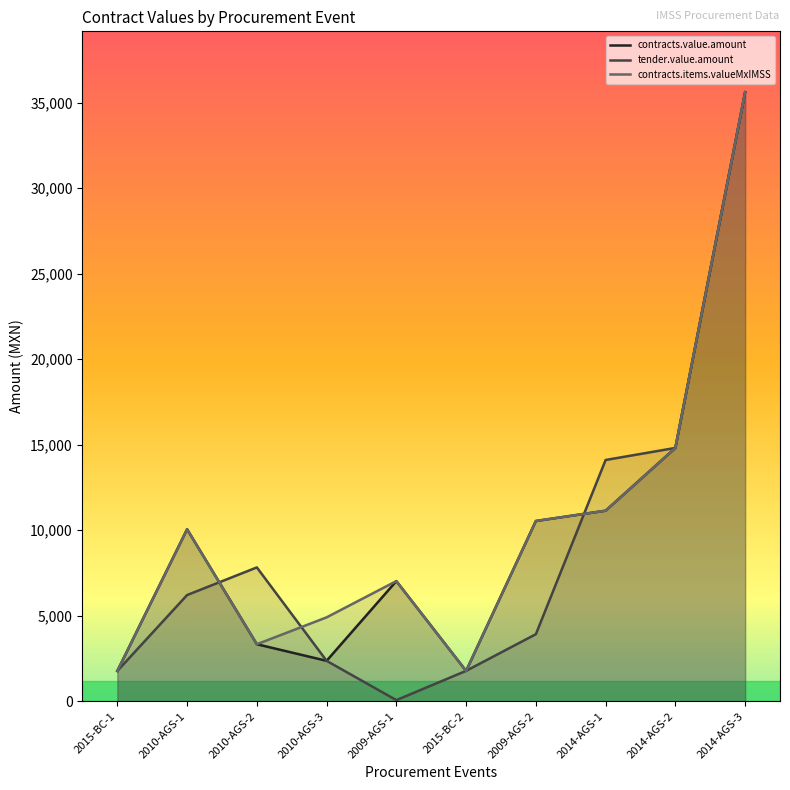

What is the difference between the second highest and second lowest values in the contracts.value.amount series?

13036.1